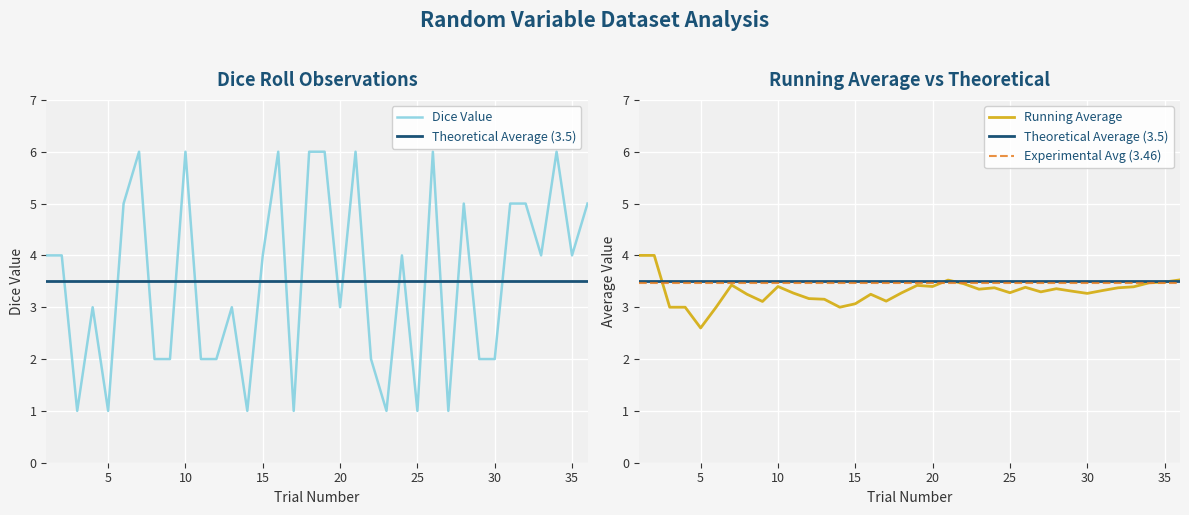

At which label does the data first exceed 4?

6